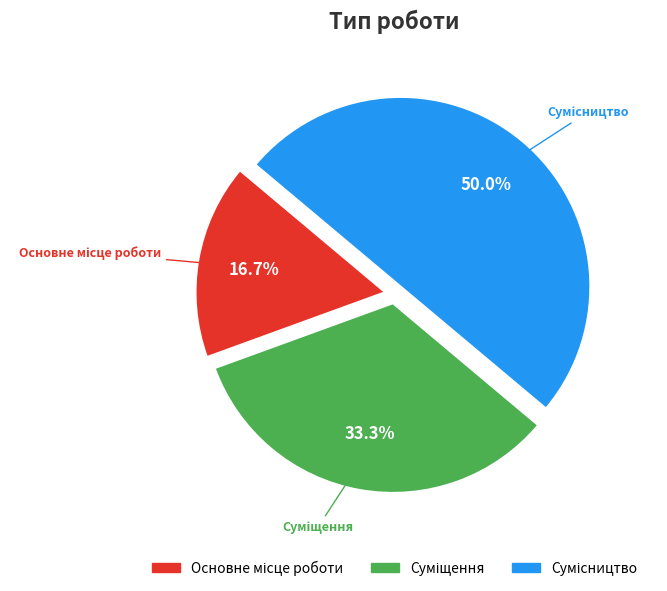

To the nearest percent, what is the average slice percentage?

33%